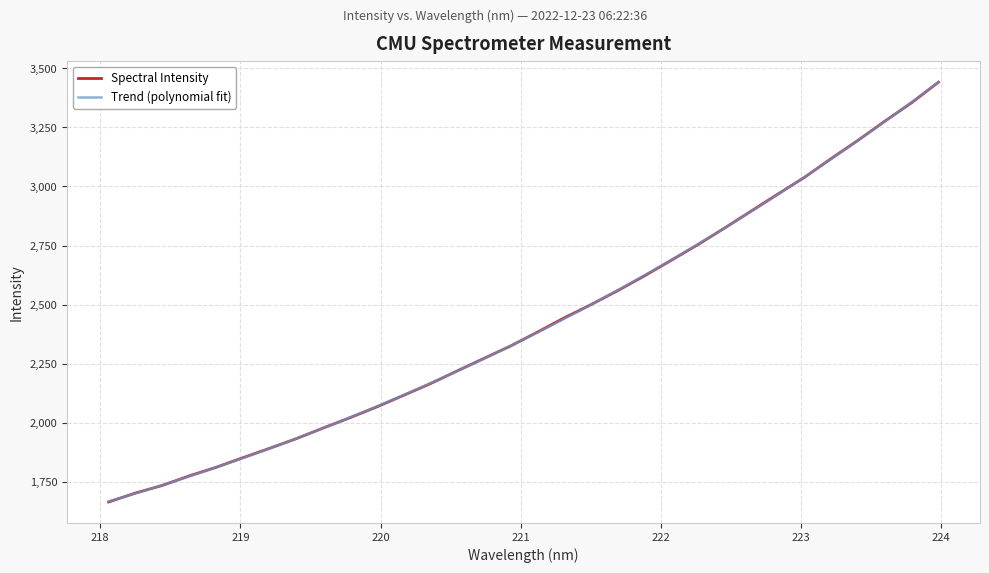

What position from the left is 221.3083?

18